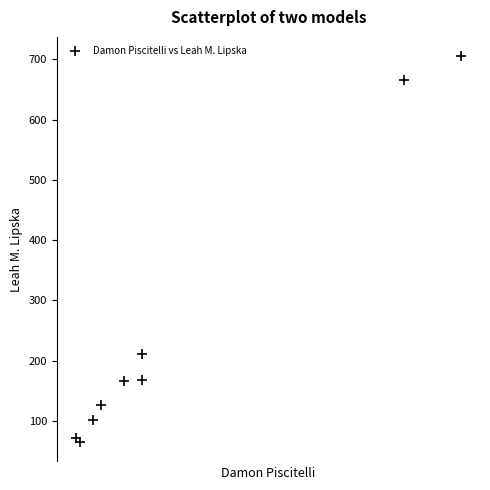

What Y value in the scatter plot is closest to 385?

211